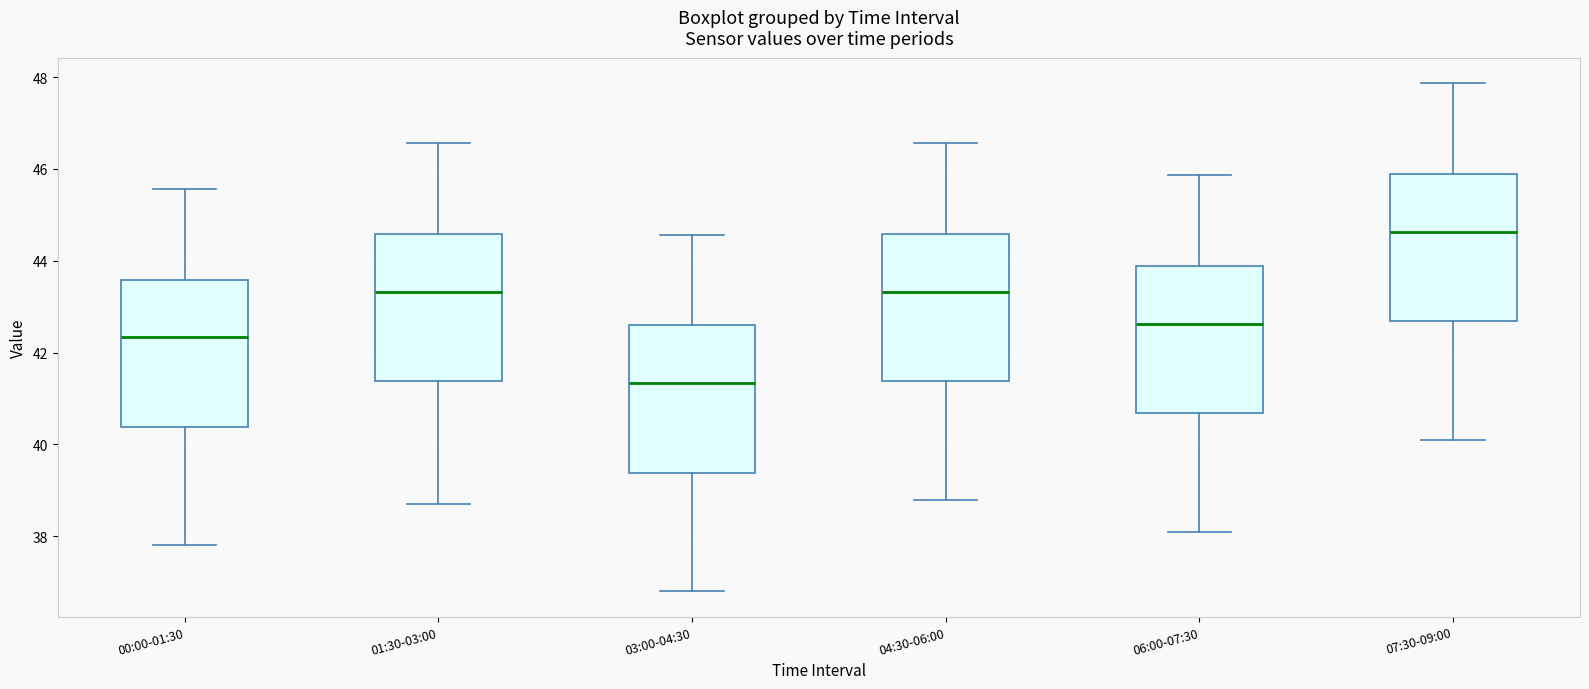

Where does the lower whisker of the box for 03:00-04:30 end on the y-axis? The values are not printed on the chart, so give them approximately, as read against the axis.

36.8